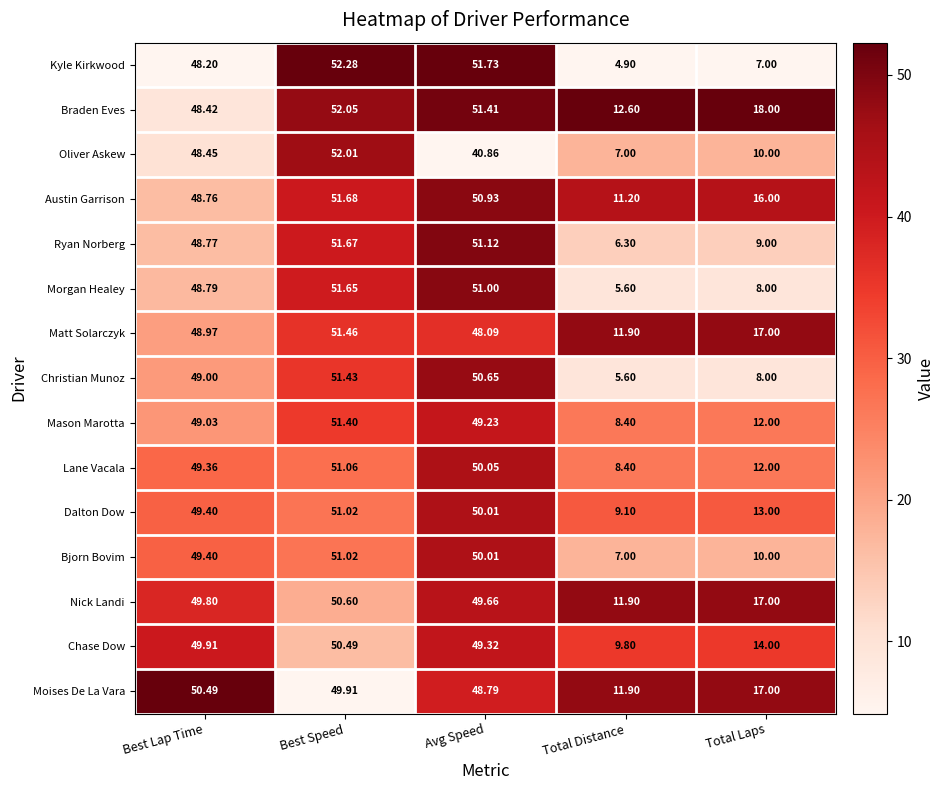

What is the difference between the highest and lowest values at Total Laps?

11.0